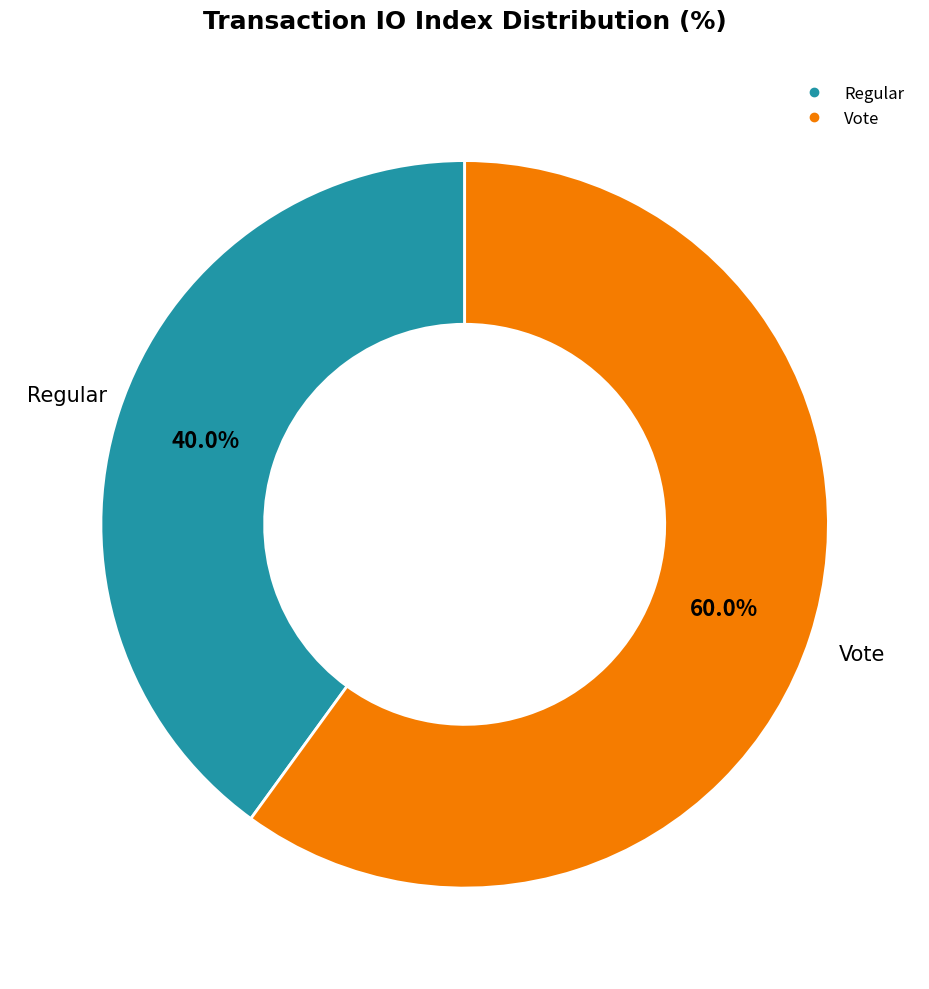

How many slices are in this pie chart?

2